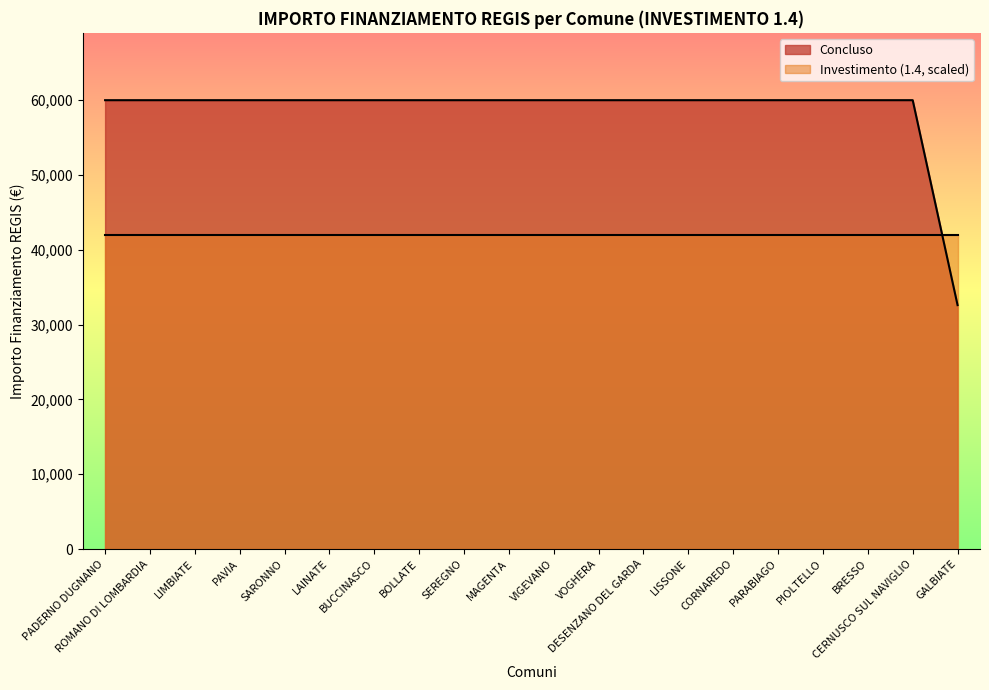

What is the label of the 20th point from the left?

GALBIATE